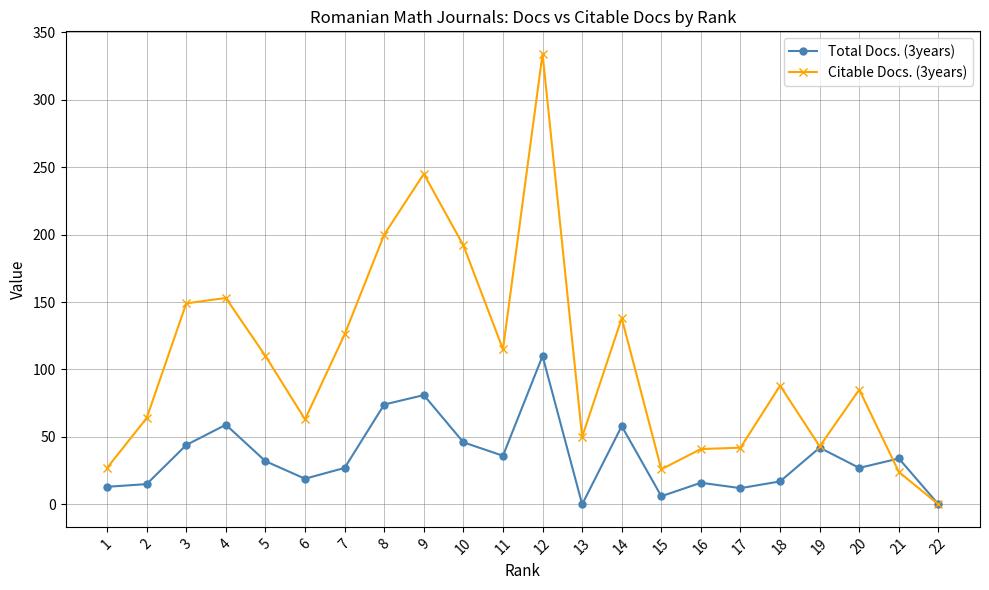

Which series has the largest range (max minus min)?

Citable Docs. (3years)